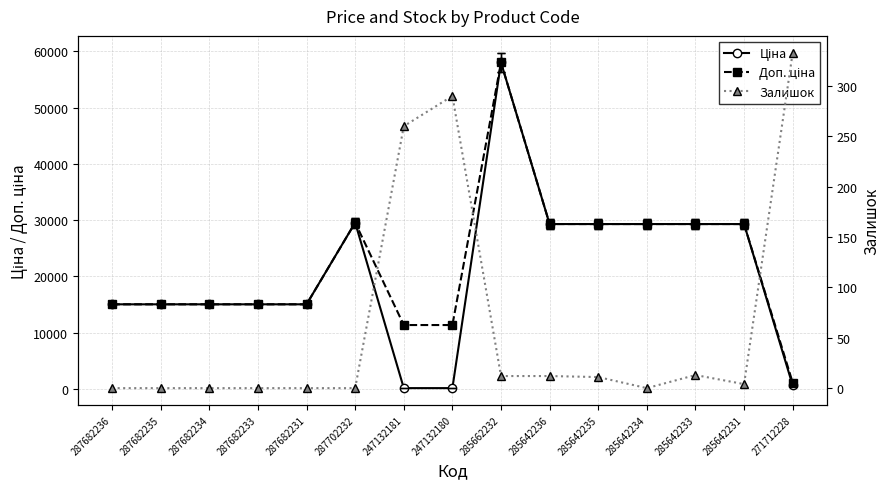

What is the label of the 6th point from the left?

287702232